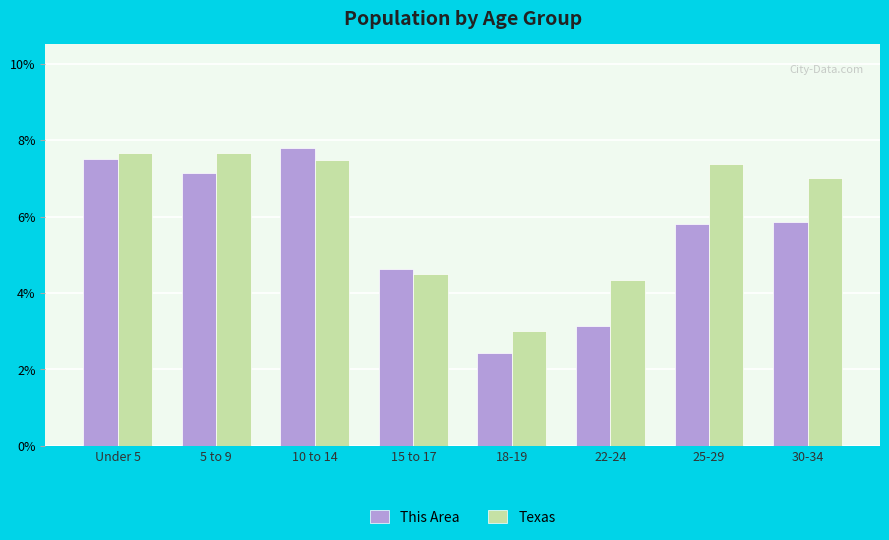

What is the total value across all series at 18-19?

5.4